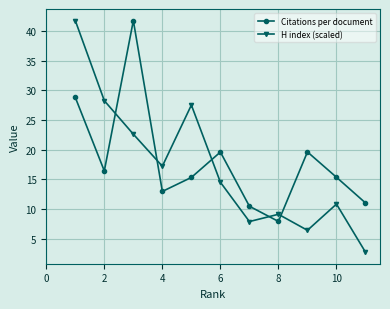

What is the minimum value shown in the chart?

2.7